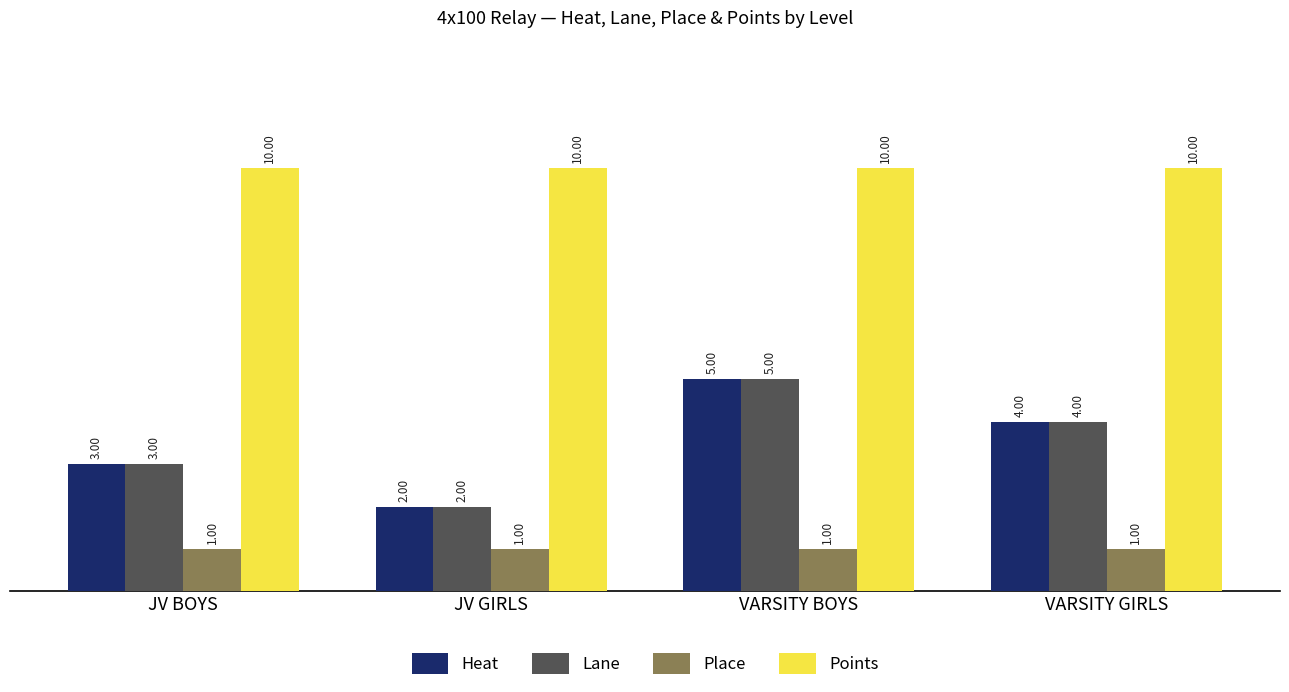

List the labels in order of Lane value, largest first.

VARSITY BOYS, VARSITY GIRLS, JV BOYS, JV GIRLS